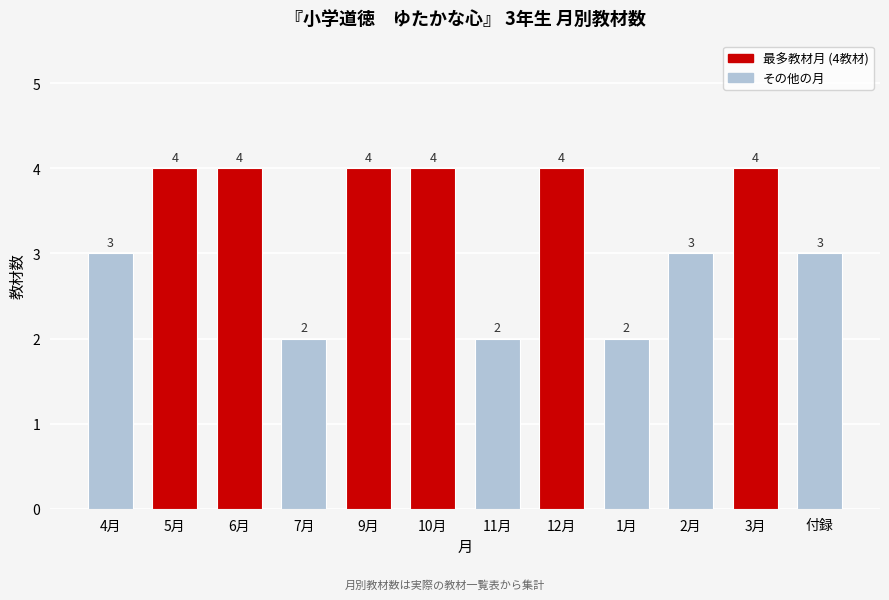

Reading left to right, transcribe all the data shown in this chart.

4月=3	5月=4	6月=4	7月=2	9月=4	10月=4	11月=2	12月=4	1月=2	2月=3	3月=4	付録=3